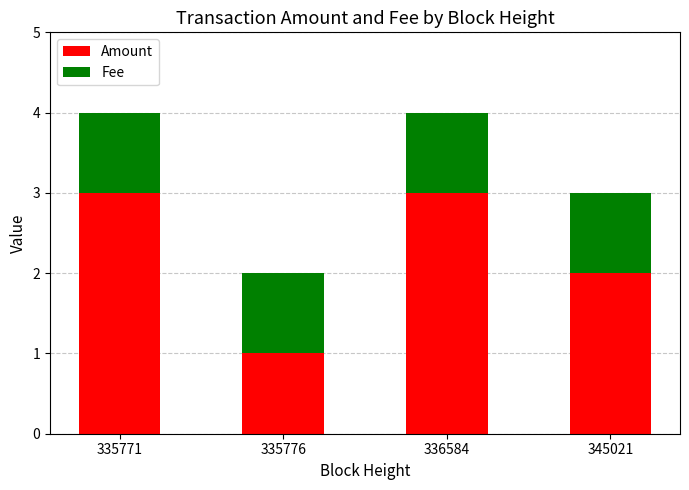

The value of Amount at 345021 is 2.0. True or false?

True